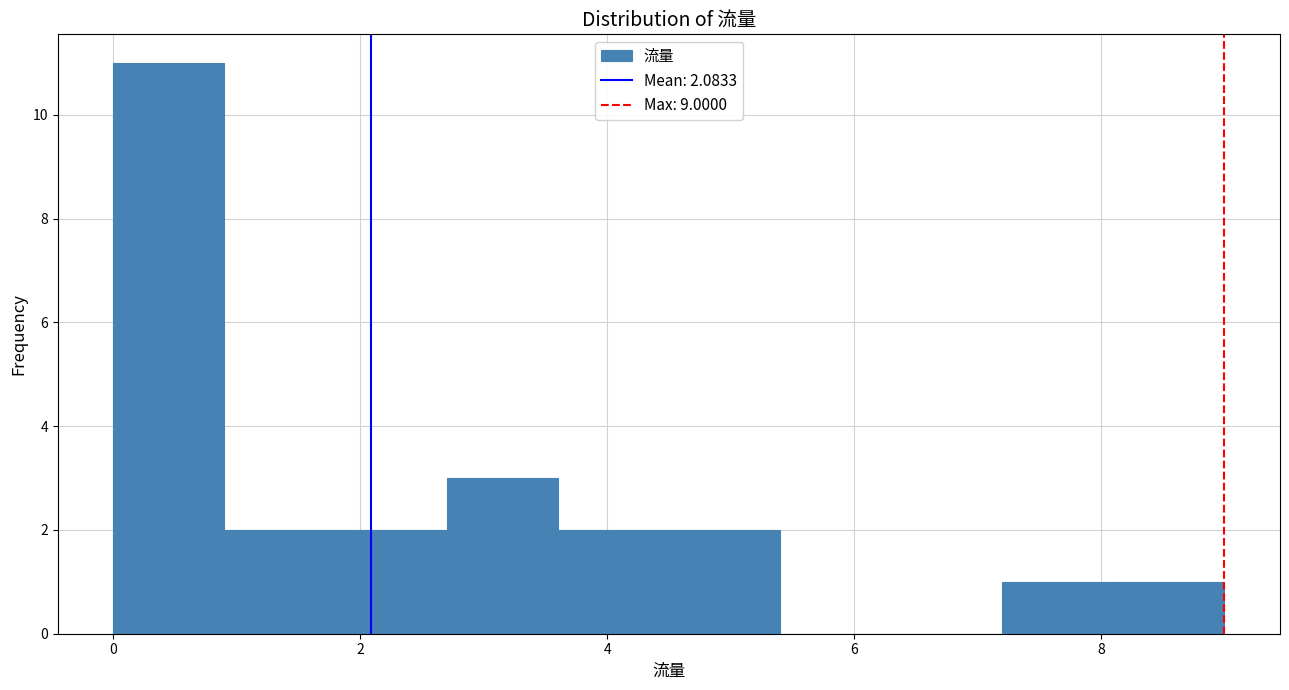

Reading left to right, transcribe this chart: for each bar, give the range it covers on the x-axis and its height. Neither the bar edges nor the heights are printed on the chart, so give them approximately, as read against the axes.

0.0 to 0.9: 11
0.9 to 1.8: 2
1.8 to 2.7: 2
2.7 to 3.6: 3
3.6 to 4.5: 2
4.5 to 5.4: 2
5.4 to 6.3: 0
6.3 to 7.2: 0
7.2 to 8.1: 1
8.1 to 9.0: 1